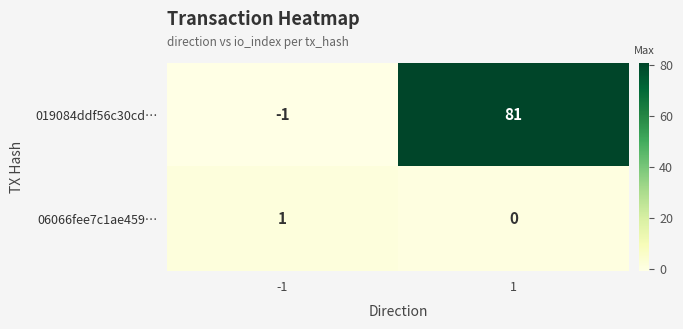

Which series has the largest range (max minus min)?

019084ddf56c30cd…